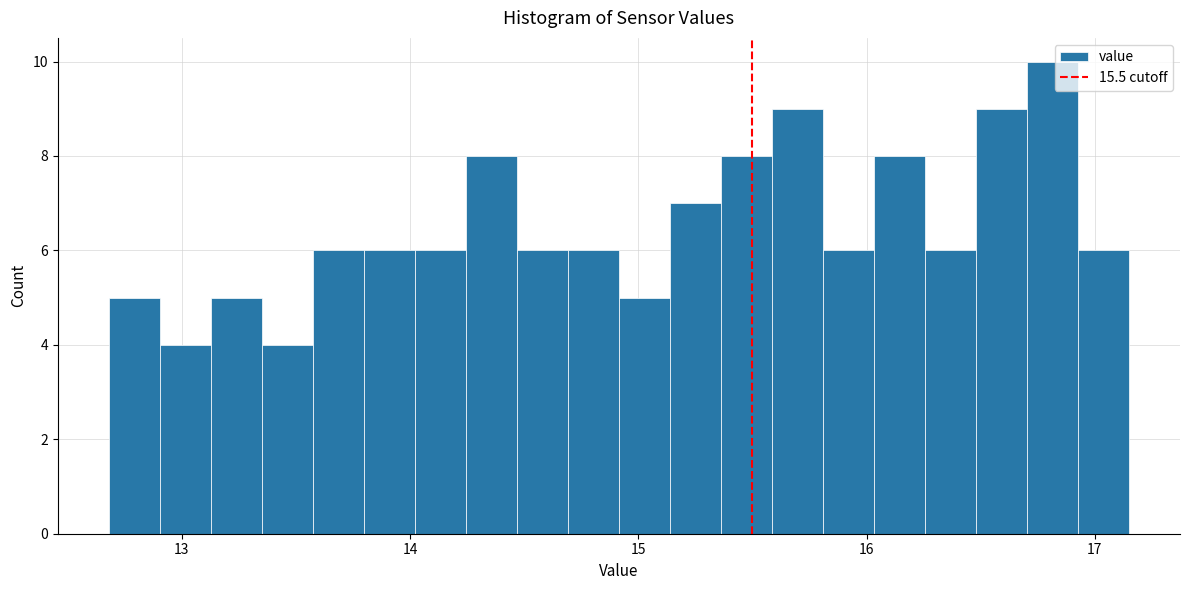

Around what value on the x-axis is the tallest bar? Give the approximate position of its centre, as read against the axis.

16.8